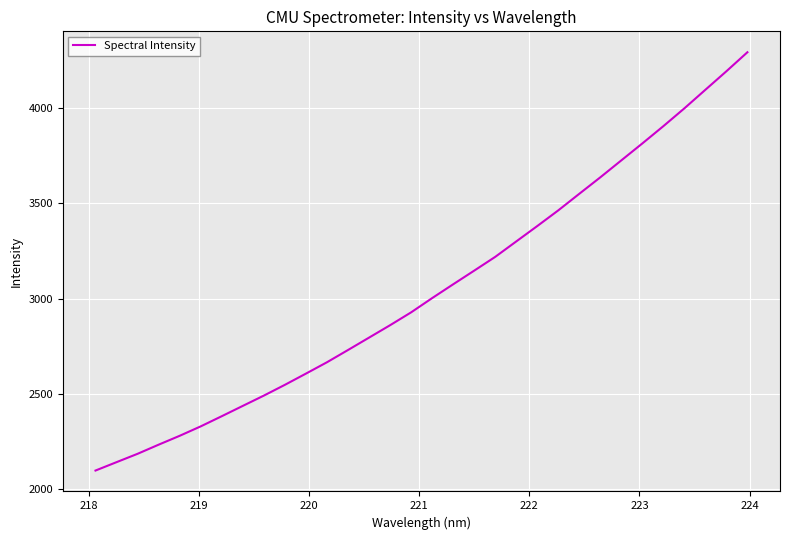

What is the sum of all values?

97510.2